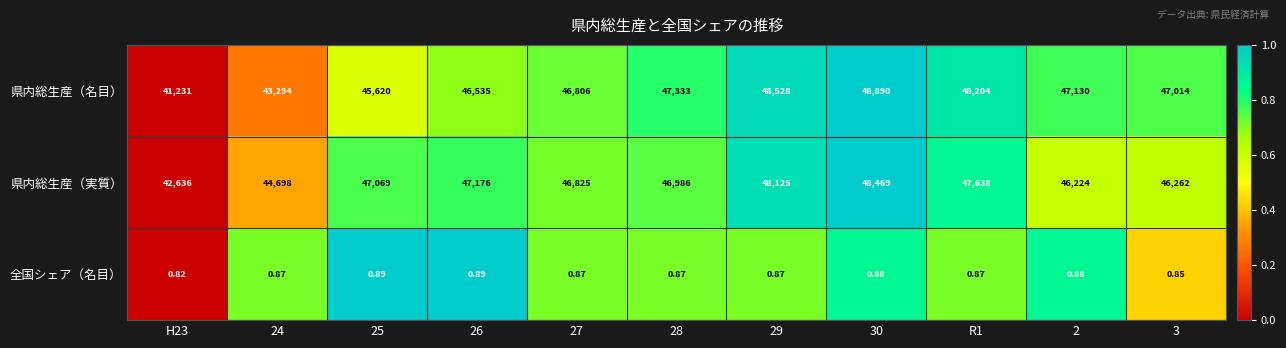

Which category has the lowest value across all series?

H23